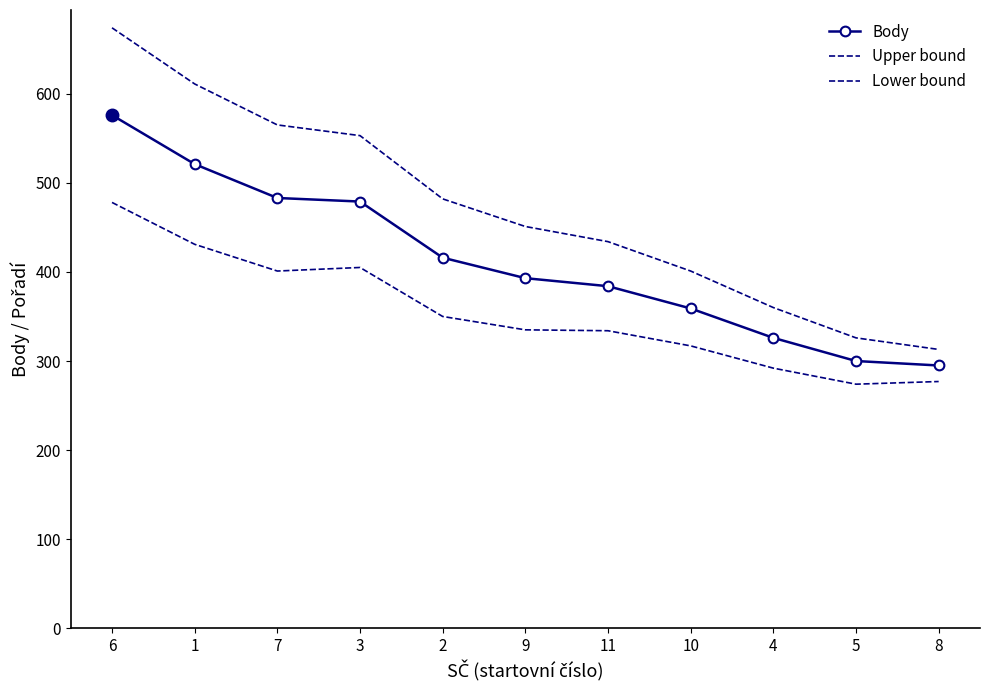

Reading left to right, extract all data points from this chart.

Body: 6=576	1=521	7=483	3=479	2=416	9=393	11=384	10=359	4=326	5=300	8=295
Upper bound: 6=674	1=611	7=565	3=553	2=482	9=451	11=434	10=401	4=360	5=326	8=313
Lower bound: 6=478	1=431	7=401	3=405	2=350	9=335	11=334	10=317	4=292	5=274	8=277